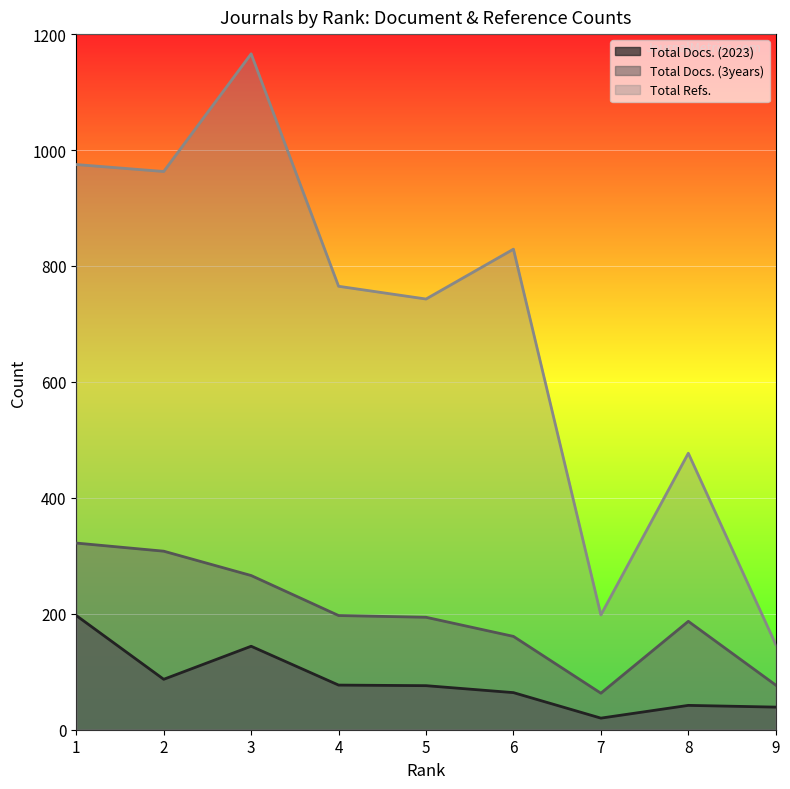

What is the sum of all Total Refs. values?

6263